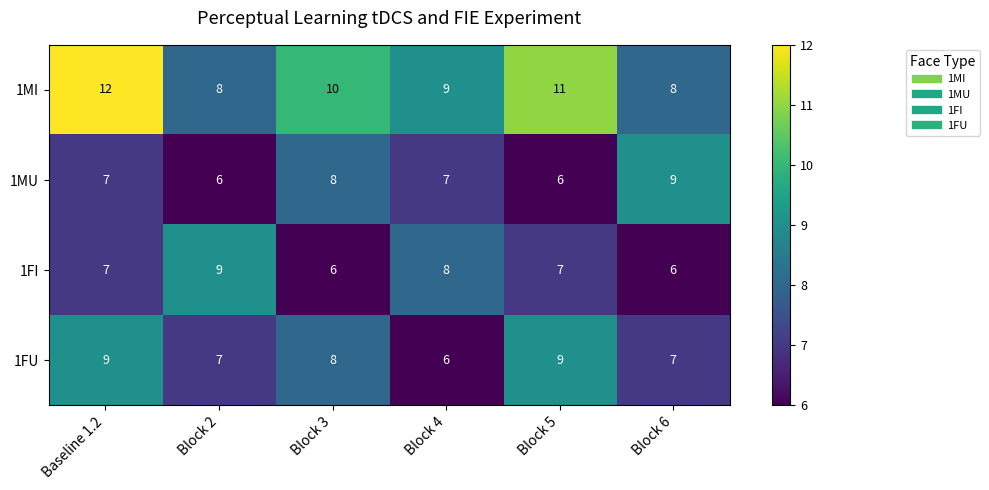

What is the difference between the highest and lowest values at Block 3?

4